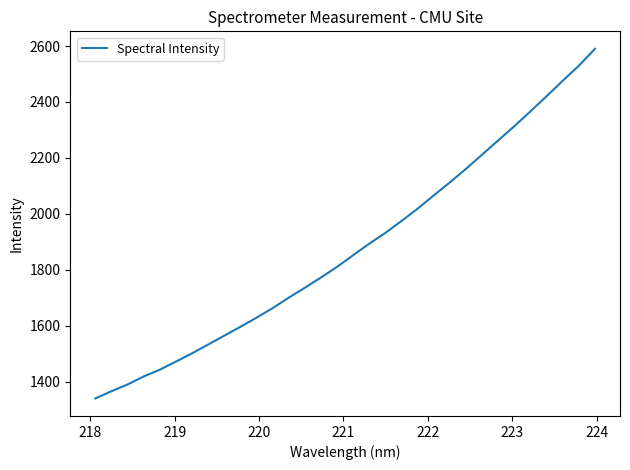

What is the smallest value displayed?

1340.4